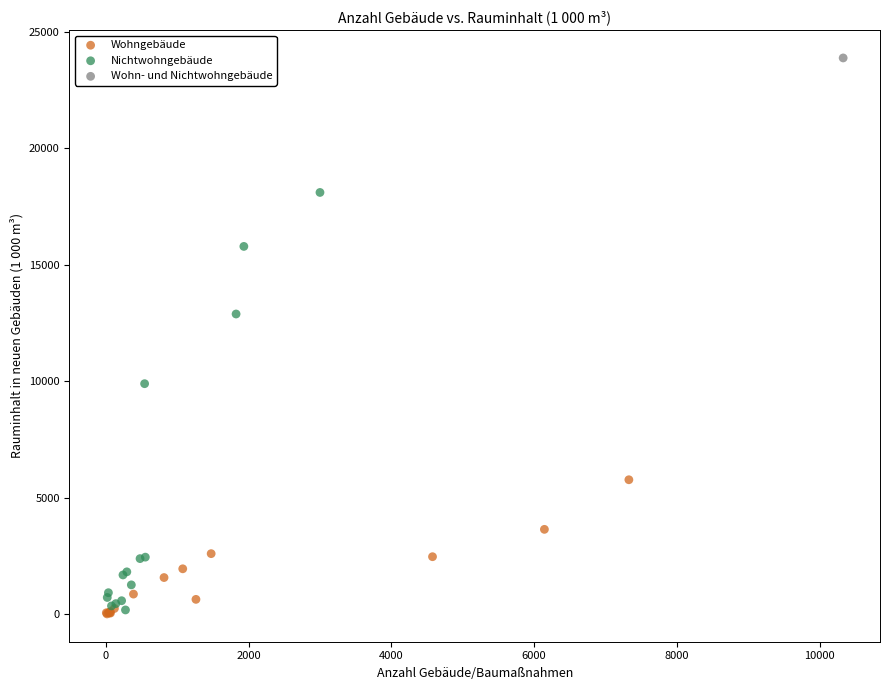

Which series reaches the maximum Y coordinate?

Wohn- und Nichtwohngebäude